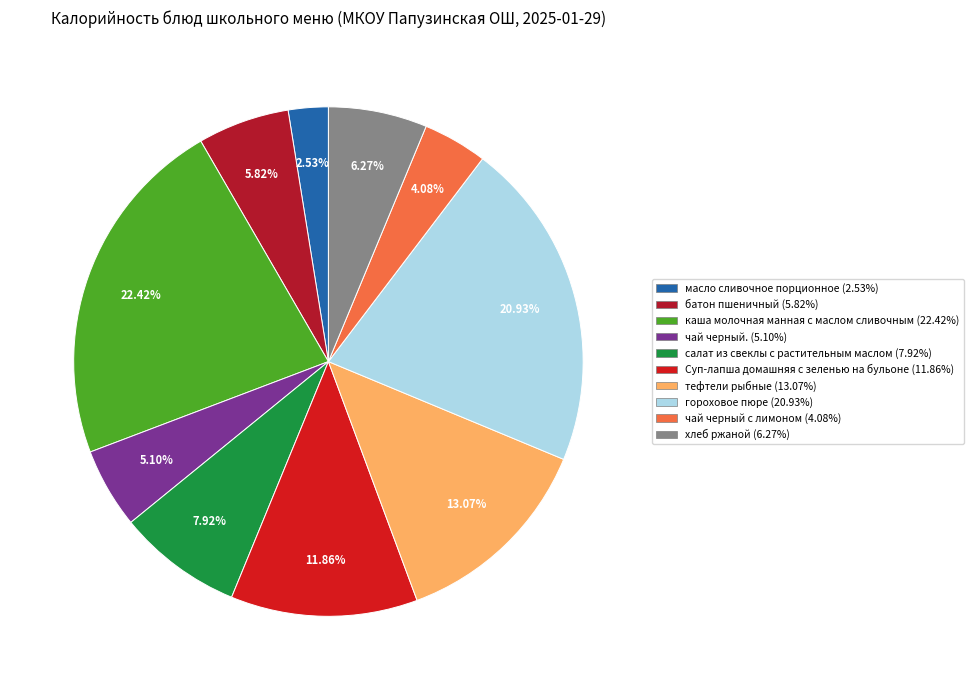

Between масло сливочное порционное and гороховое пюре, which is larger?

гороховое пюре